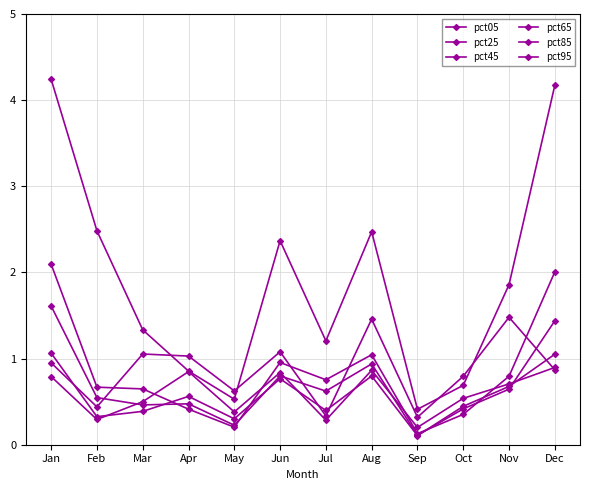

What is the minimum value shown in the chart?

0.1